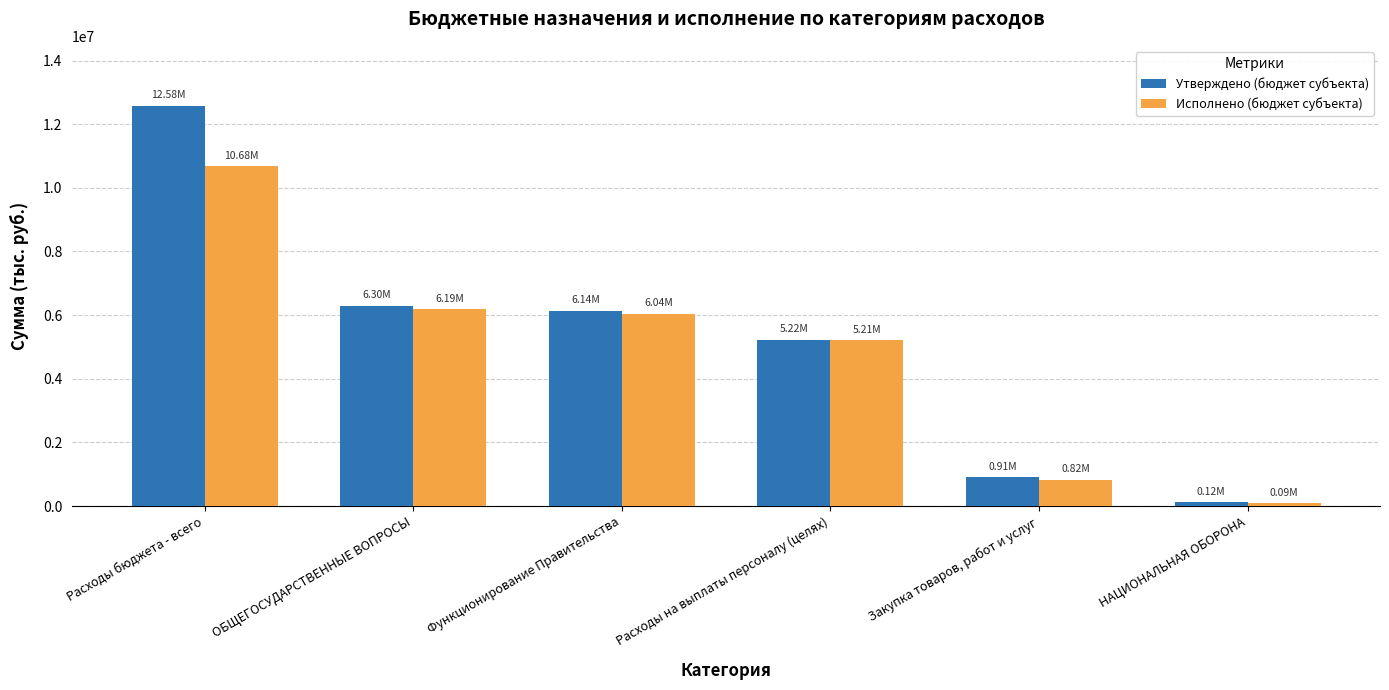

List the series in order of their peak value, highest first.

Утверждено (бюджет субъекта), Исполнено (бюджет субъекта)